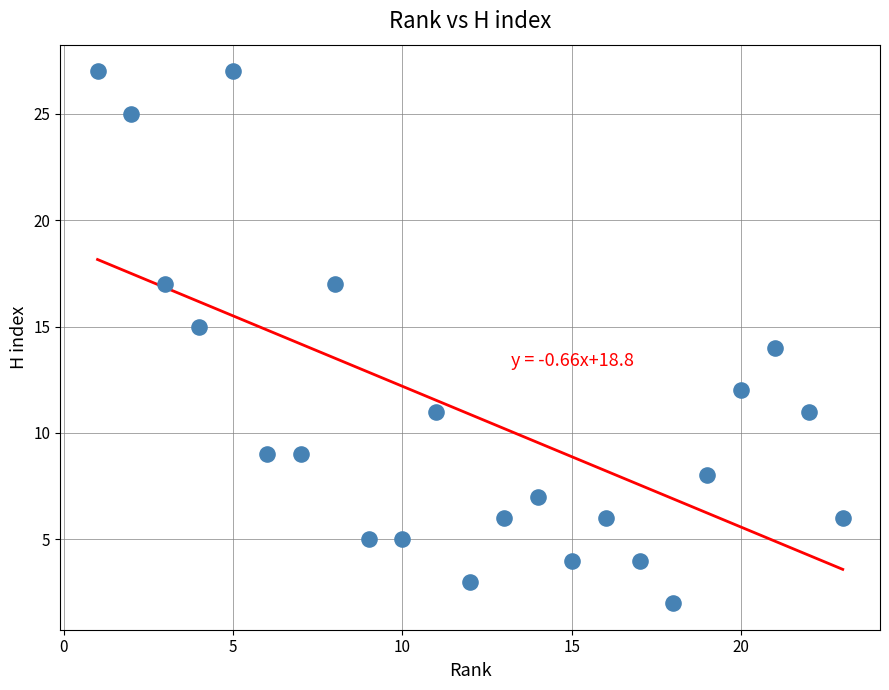

What is the range of Y values (max minus min)?

25